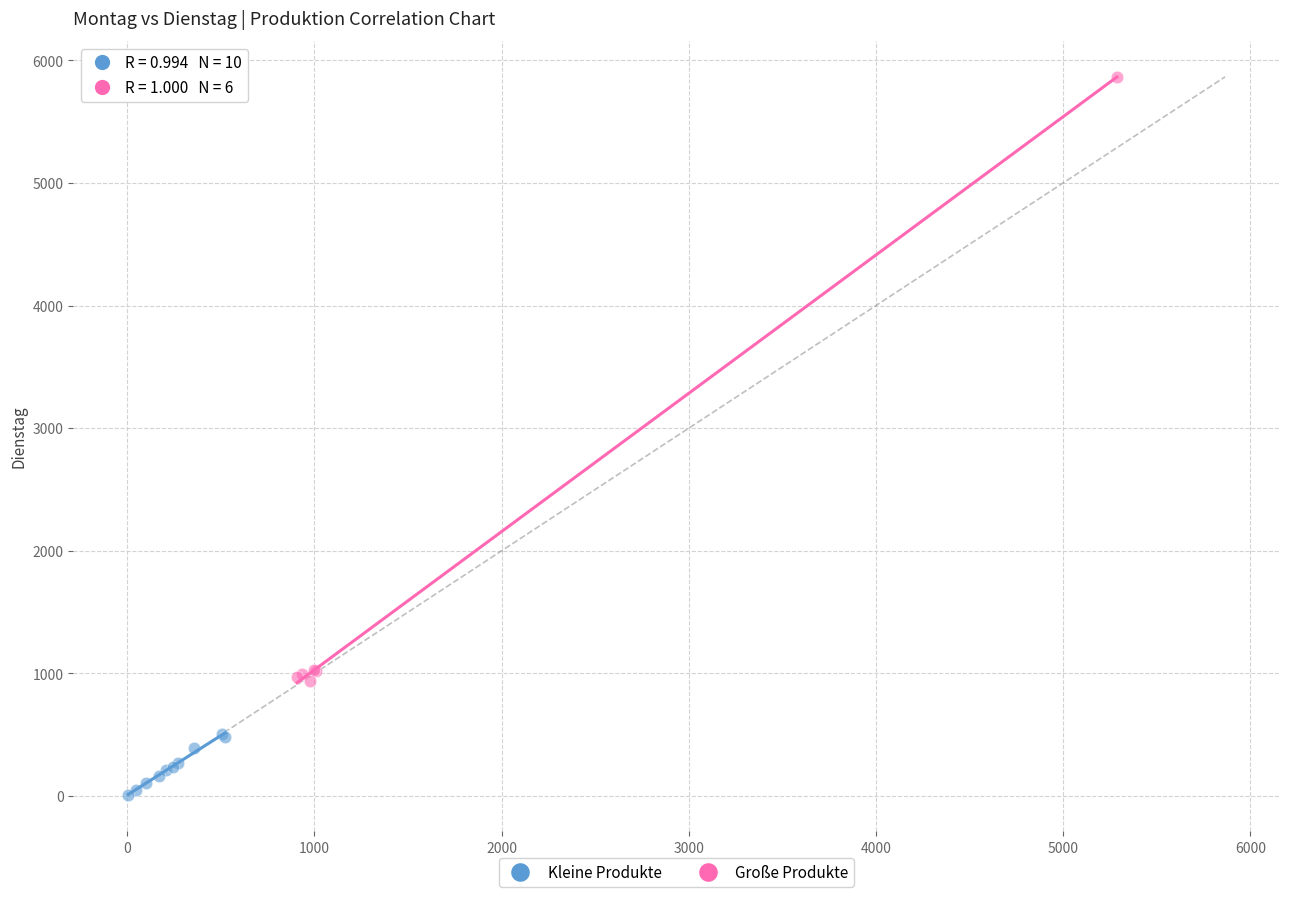

Which series has the widest spread of Y values?

Große Produkte